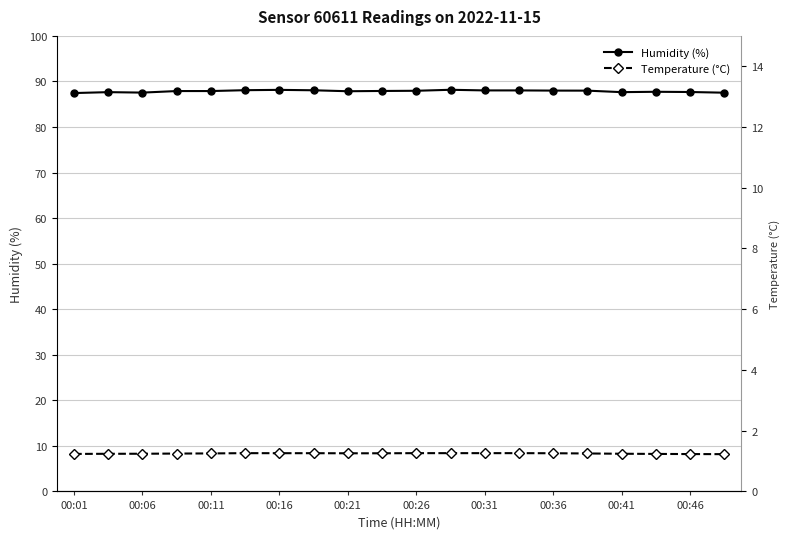

The value of Temperature (°C) at 00:26 is 8.4. True or false?

True